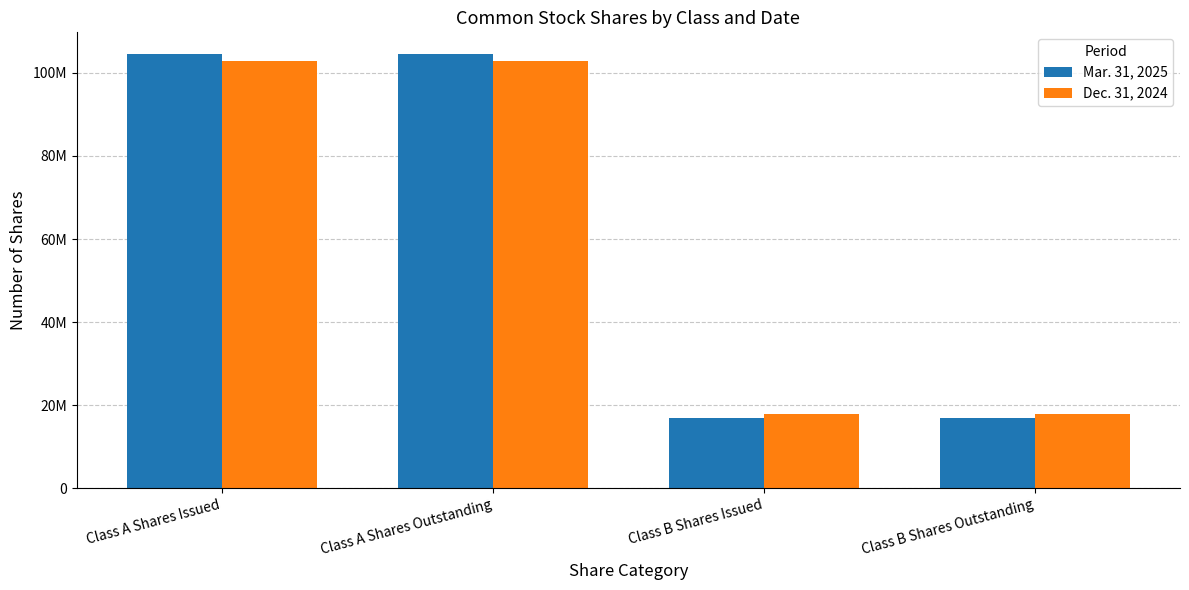

What is the label of the 1st bar from the right?

Class B Shares Outstanding